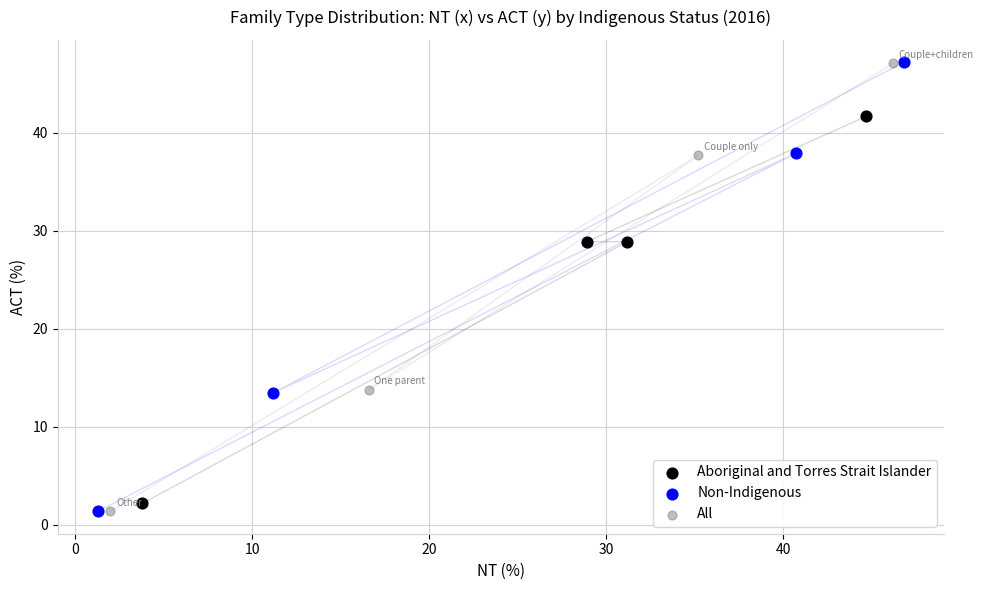

What are all the series names shown in the legend?

Aboriginal and Torres Strait Islander, Non-Indigenous, All